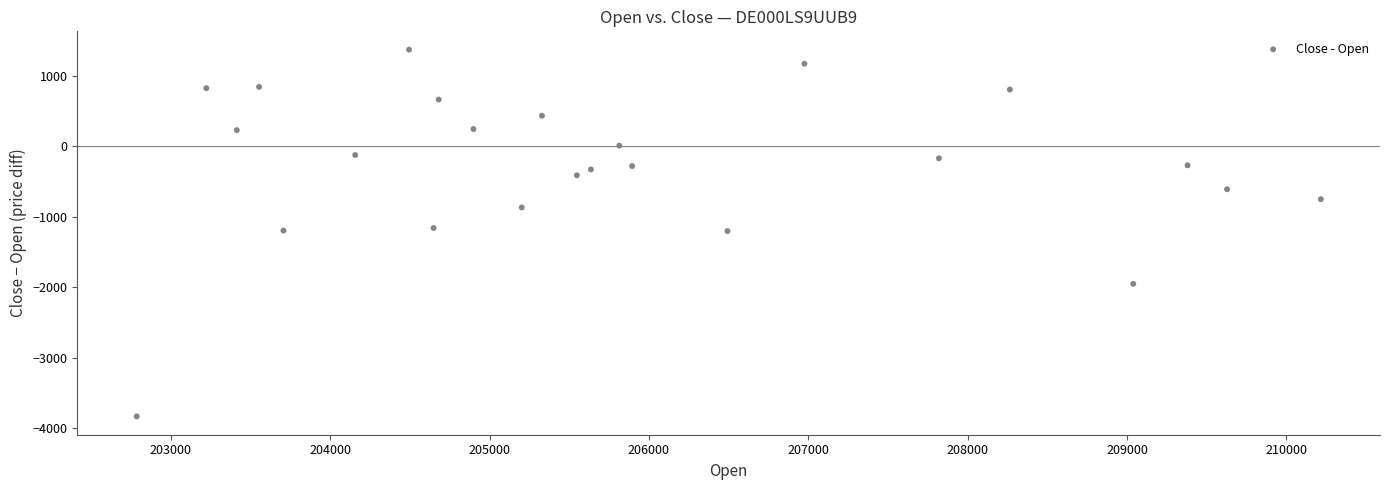

What is the range of X values (max minus min)?

7430